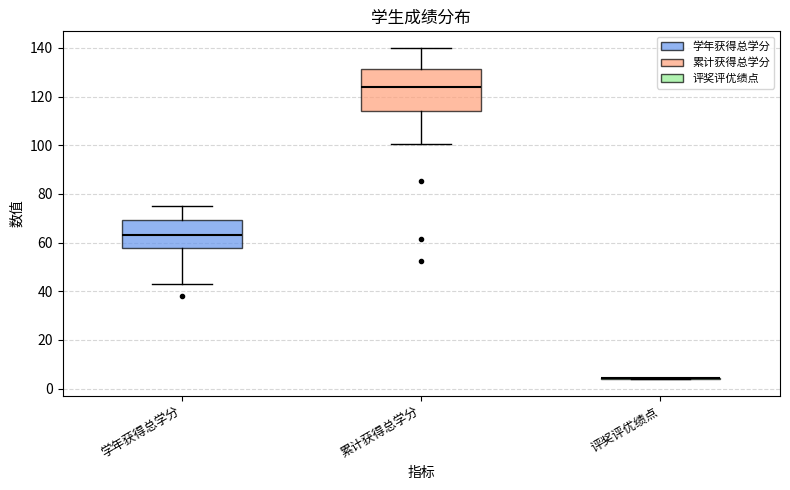

Which box is the tallest, from its lower edge to its upper edge?

累计获得总学分